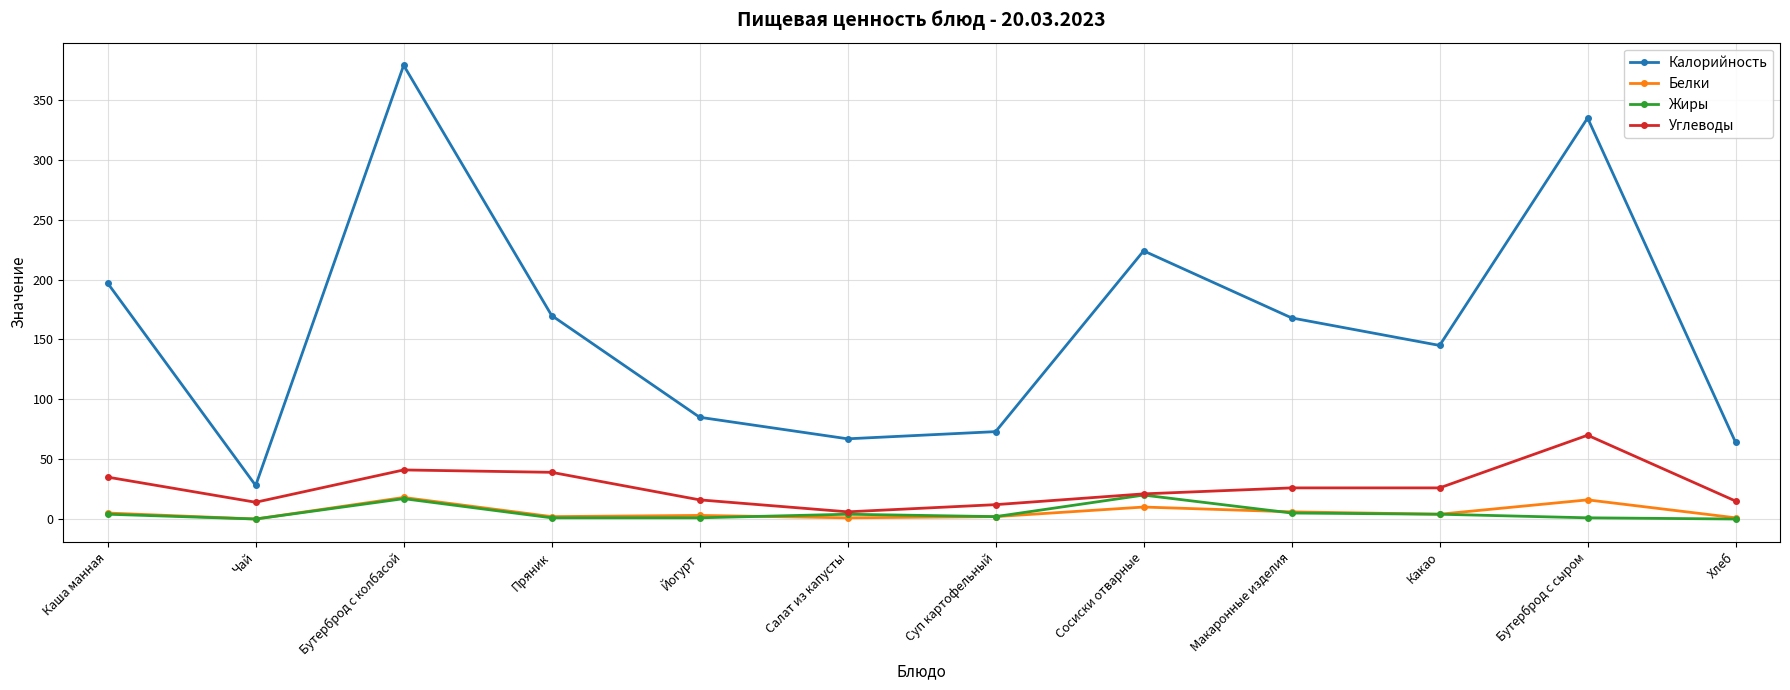

Which series changed the most between Бутерброд с колбасой and Хлеб?

Калорийность